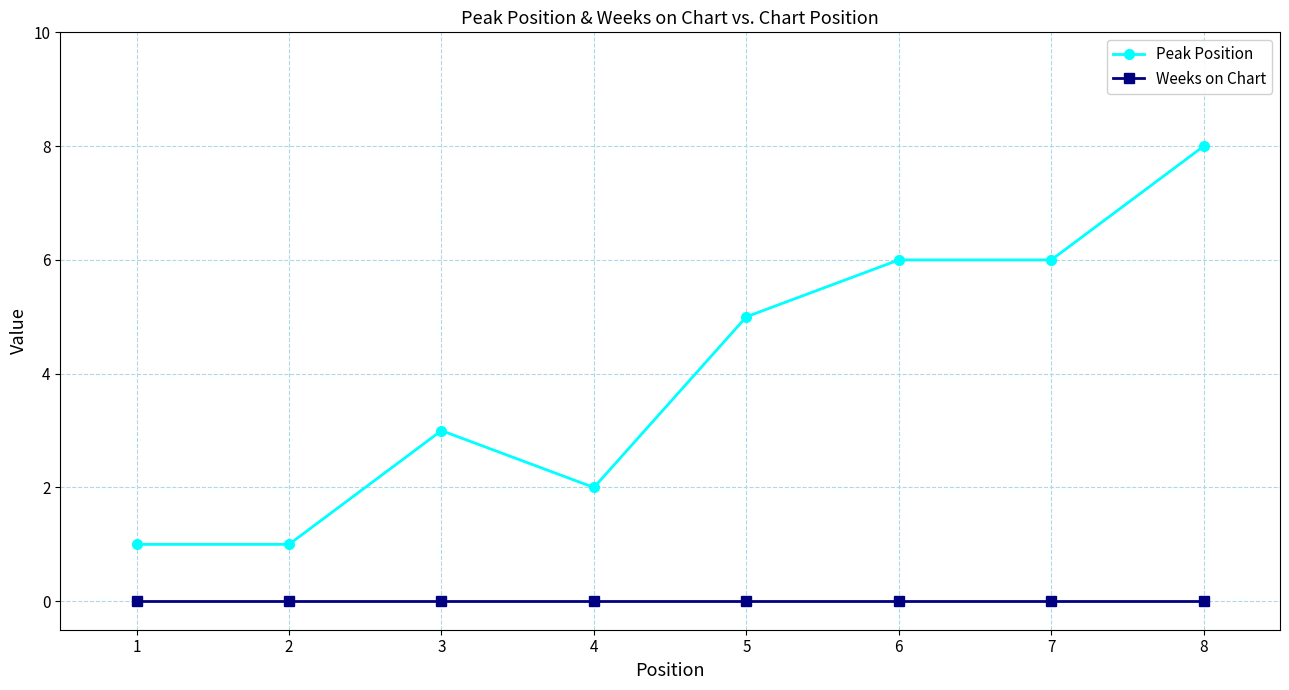

Reading right to left, extract all data points from this chart.

Peak Position: 8	6	6	5	2	3	1	1
Weeks on Chart: 0	0	0	0	0	0	0	0